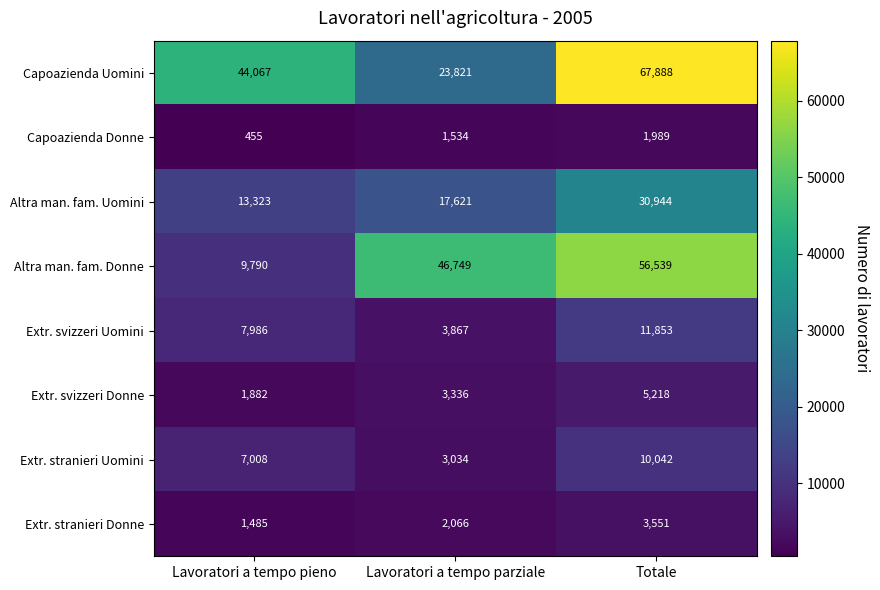

At which category is the sum across all series the highest?

Totale